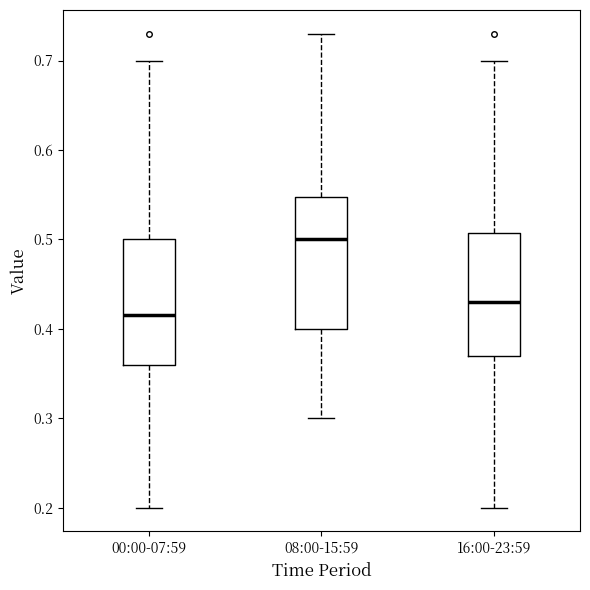

Reading left to right, read every box against the y-axis: the position of its median line, the range the box covers, and the ends of its whiskers. The values are not printed on the chart, so give them approximately, as read against the axis.

00:00-07:59: median 0.42, box 0.36 to 0.50, whiskers 0.20 to 0.70
08:00-15:59: median 0.50, box 0.40 to 0.55, whiskers 0.30 to 0.73
16:00-23:59: median 0.43, box 0.37 to 0.51, whiskers 0.20 to 0.70